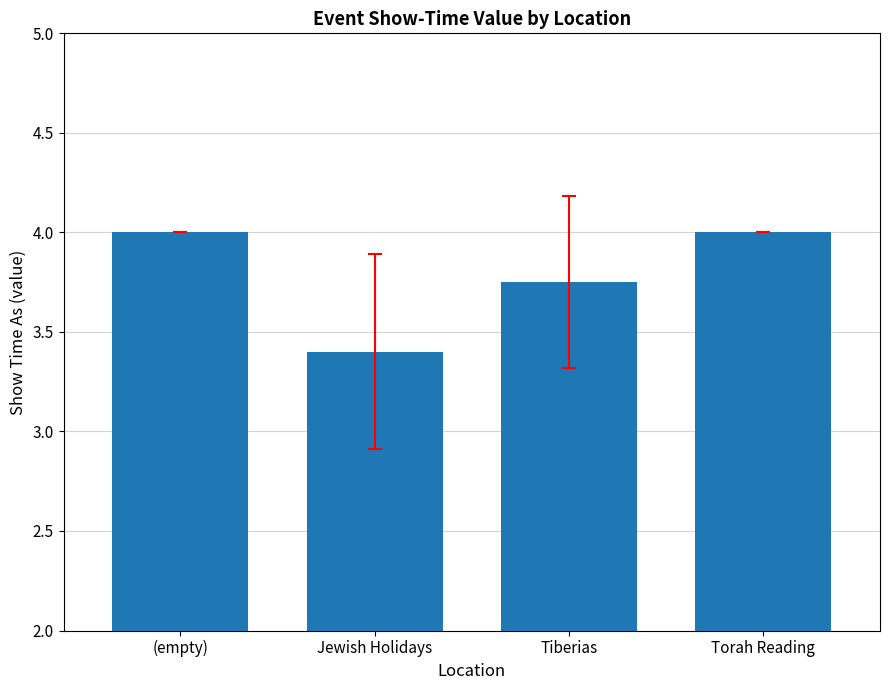

Does the chart contain any negative values?

No